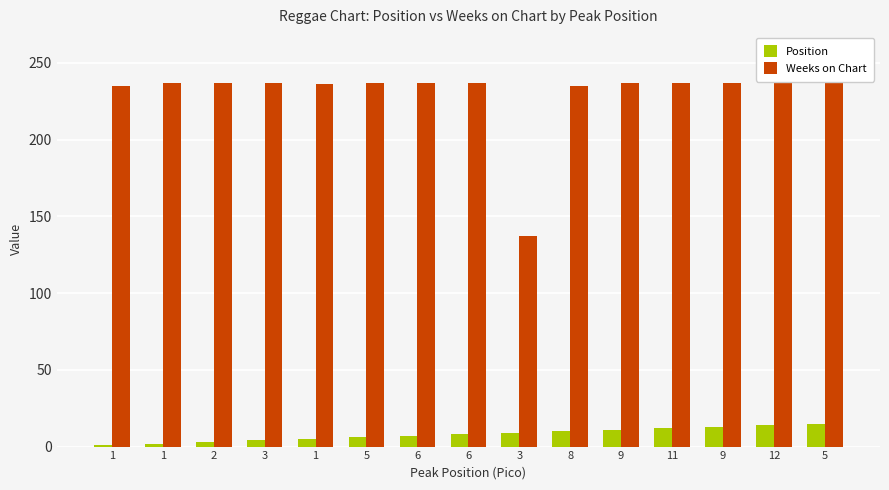

What is the value of the Position bar at the 2nd from the left?

1